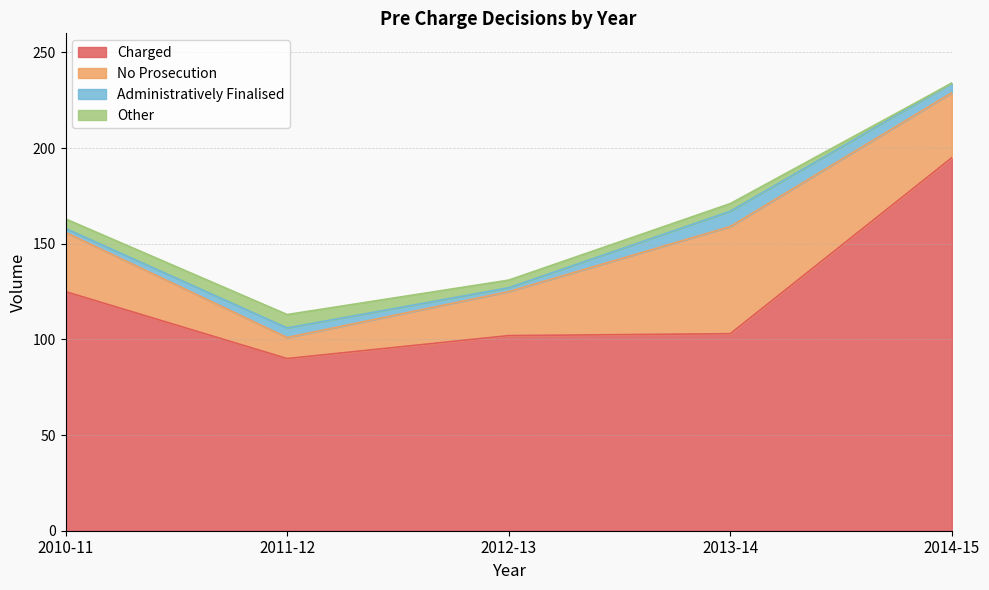

What is the sum of the Administratively Finalised values at 2012-13 and 2013-14?

10